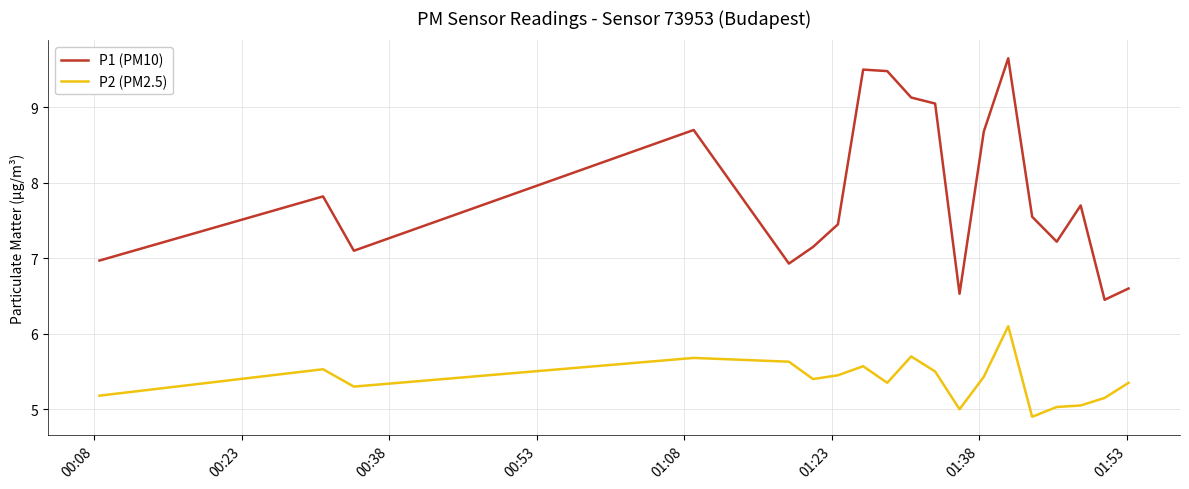

Rank the series by their maximum value, from lowest to highest.

P2 (PM2.5), P1 (PM10)